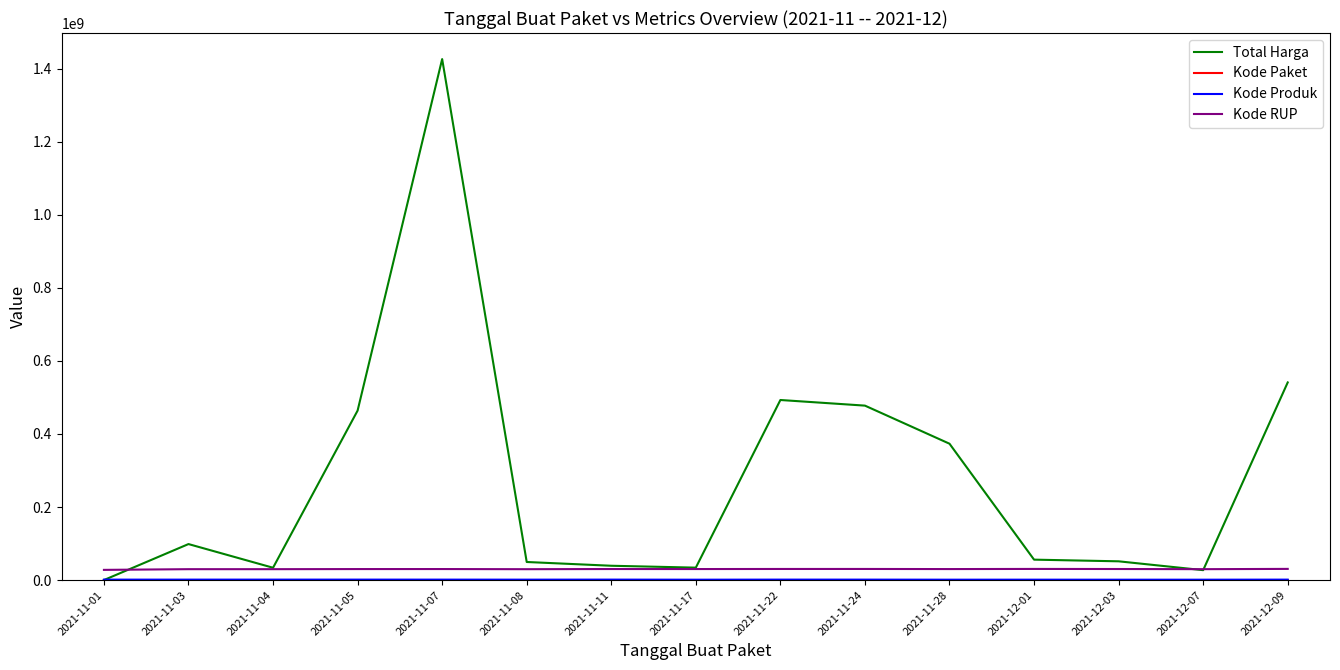

Which label corresponds to the largest value in the chart?

2021-11-07